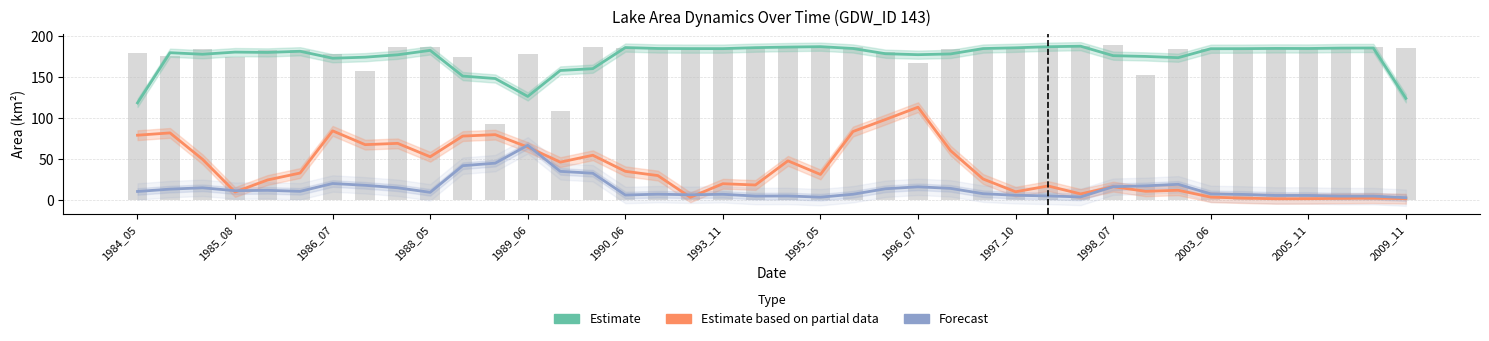

How many values in the Estimate based on partial data (origWaterArea) series exceed 31?

20